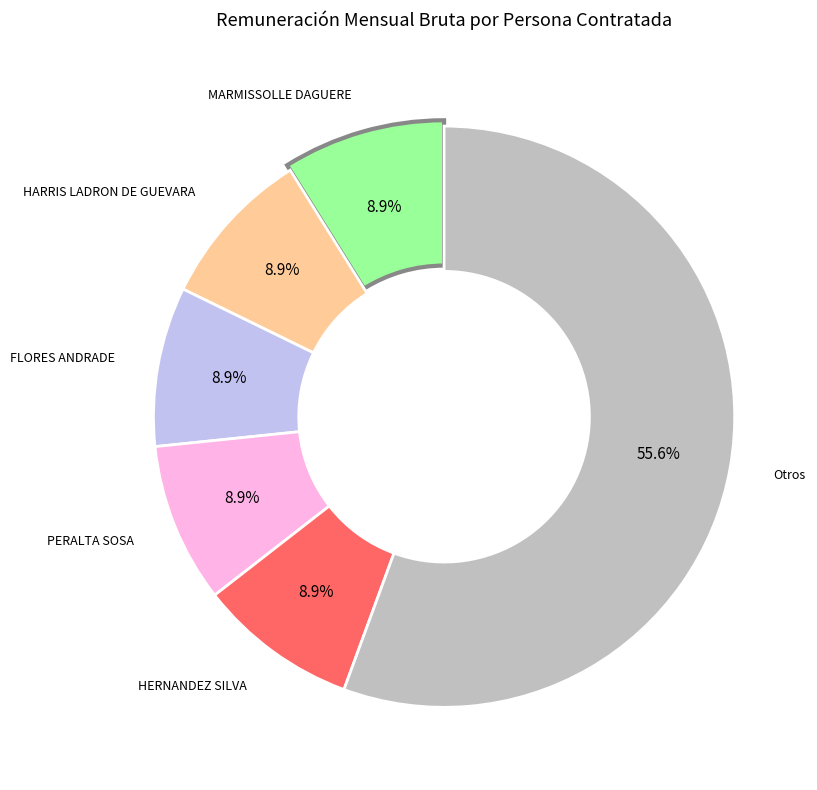

Between CABALLERO ZAYAS and MARMISSOLLE DAGUERE, which is larger?

CABALLERO ZAYAS